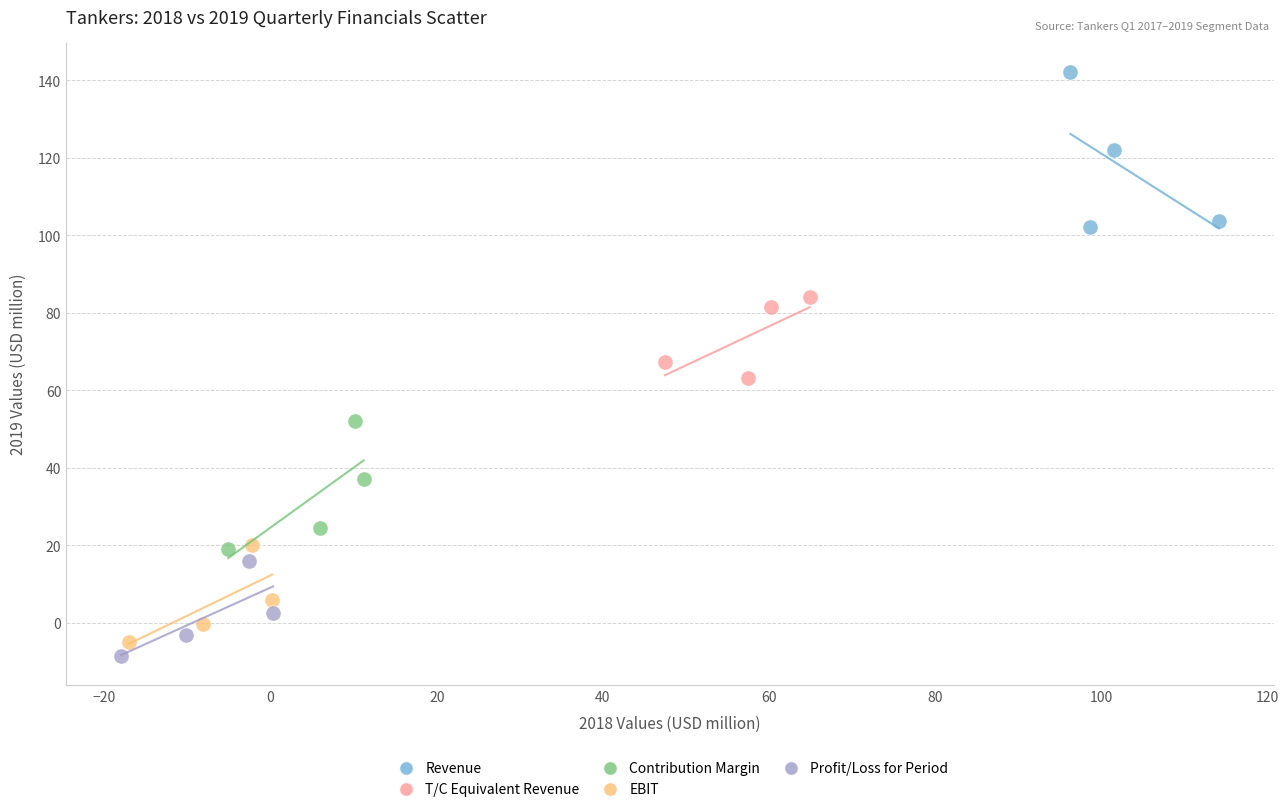

Which series contains the highest Y value?

Revenue